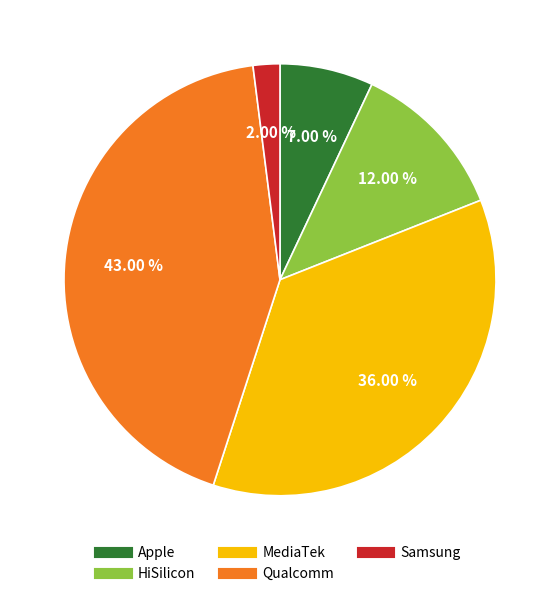

To the nearest percent, what is the difference between the largest and smallest slice percentages?

41%